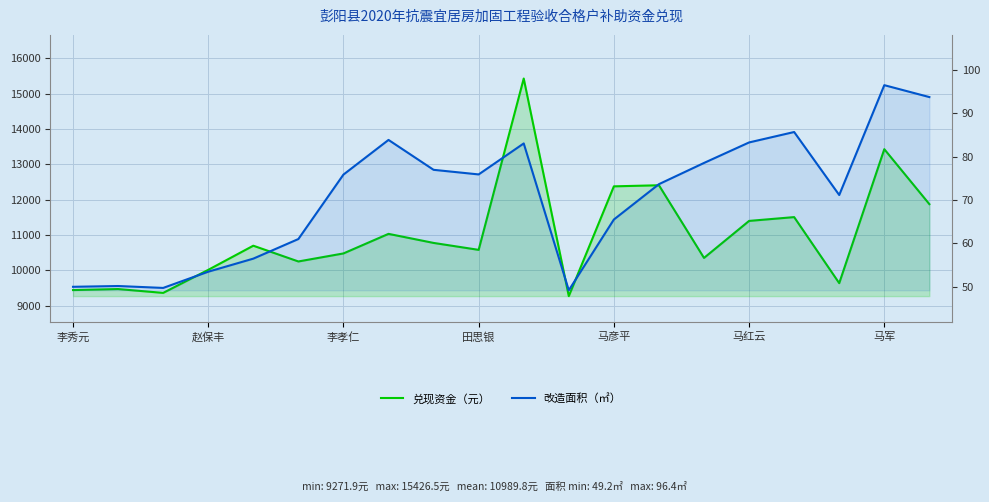

How many values in the 改造面积（㎡） series exceed 75?

10